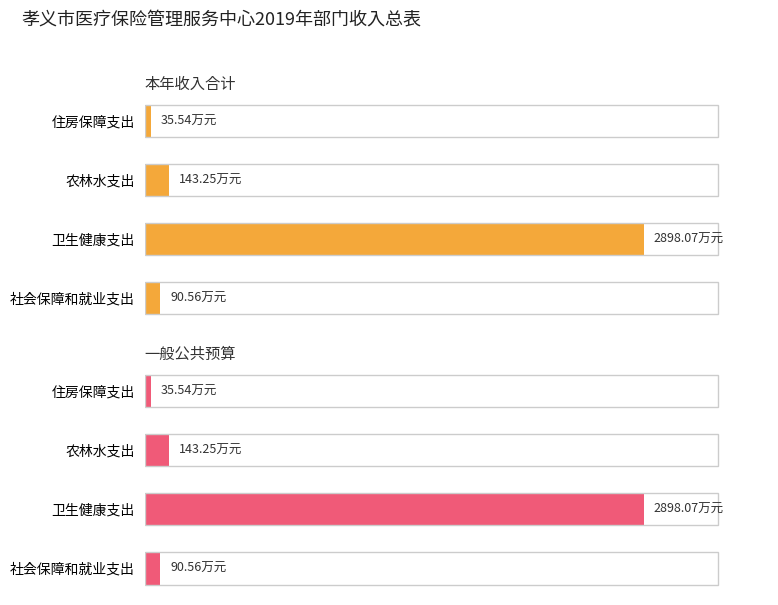

The value of 本年收入合计 at 卫生健康支出 is 4654.3. True or false?

False